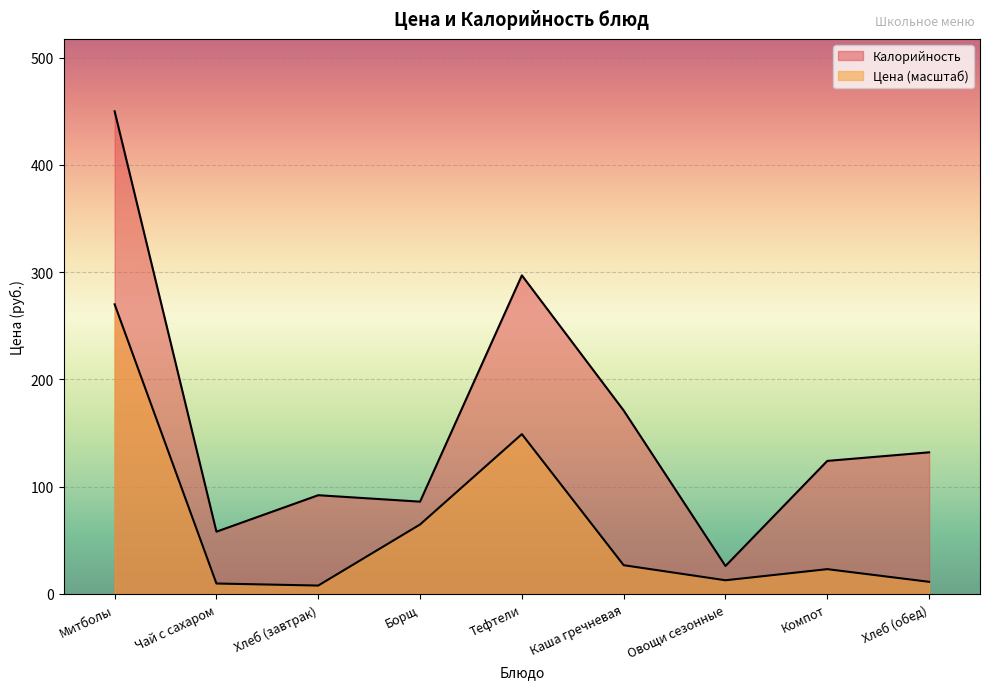

How many lines are shown in the chart?

2